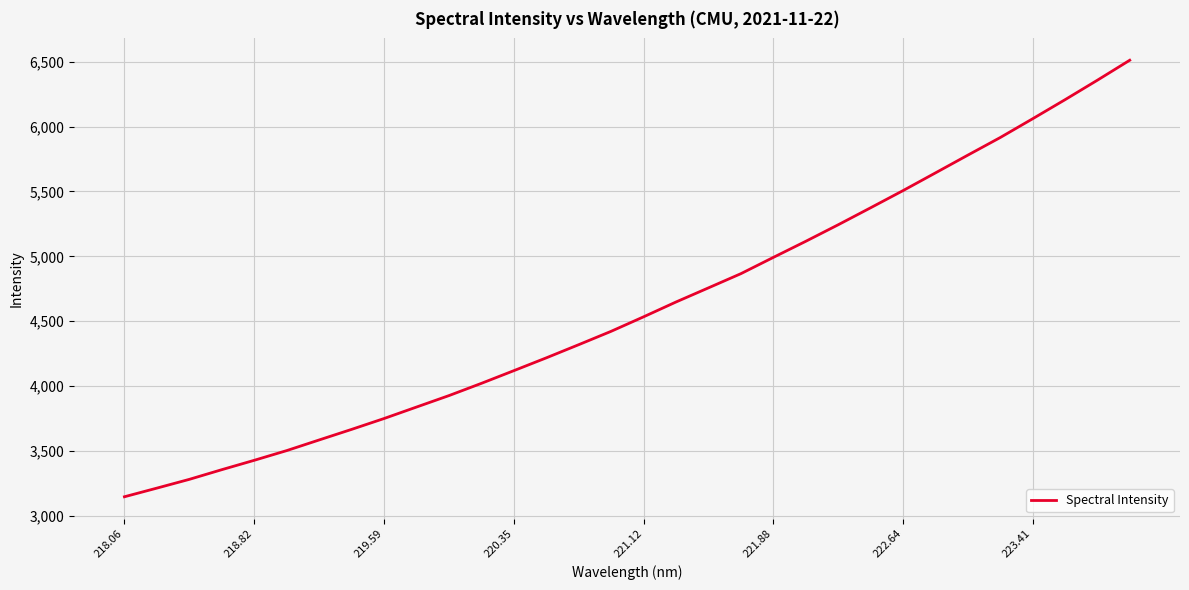

How many values are below 4533?

16